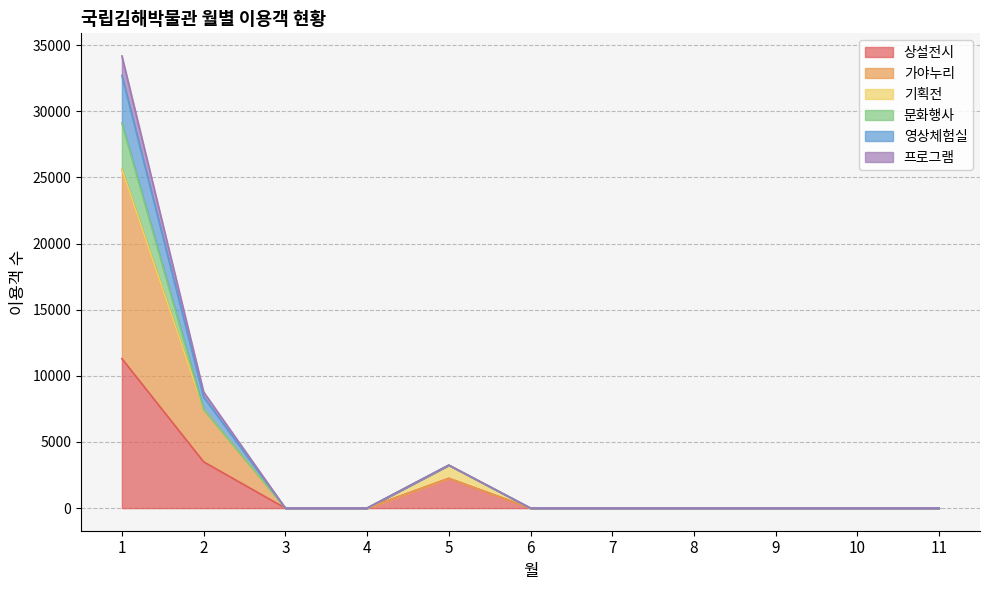

How many interior local peaks does the 프로그램 series have?

1